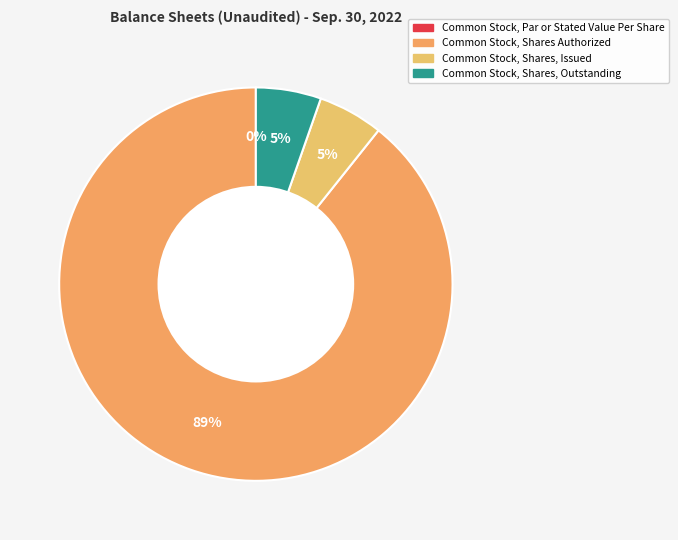

What is the change in value from Common Stock, Par or Stated Value Per Share to Common Stock, Shares Authorized?

+75000000.0